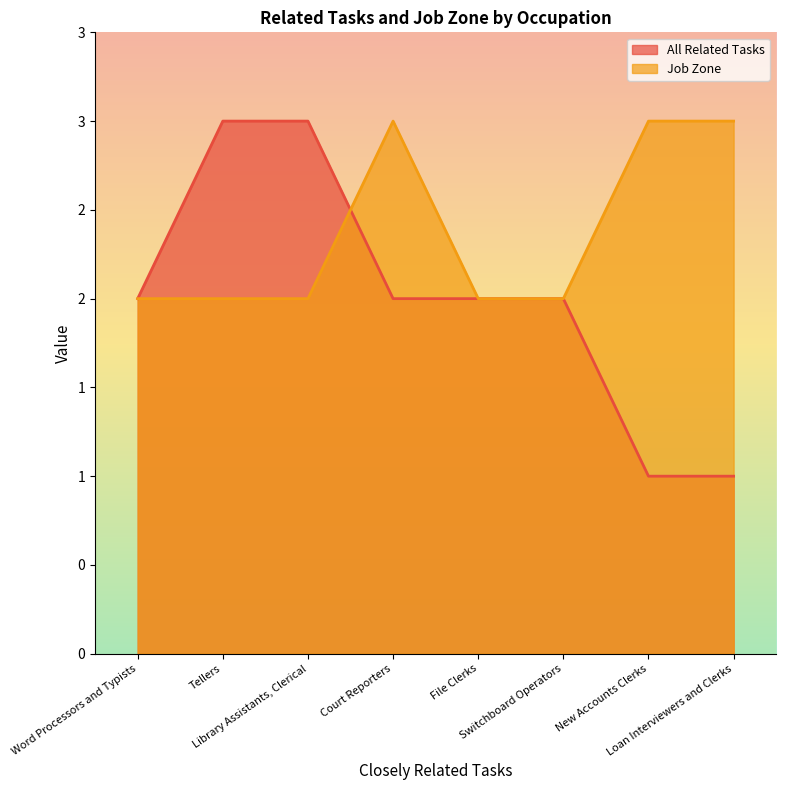

Reading right to left, what are all the values shown in this chart?

All Related Tasks: 1	1	2	2	2	3	3	2
Job Zone: 3	3	2	2	3	2	2	2